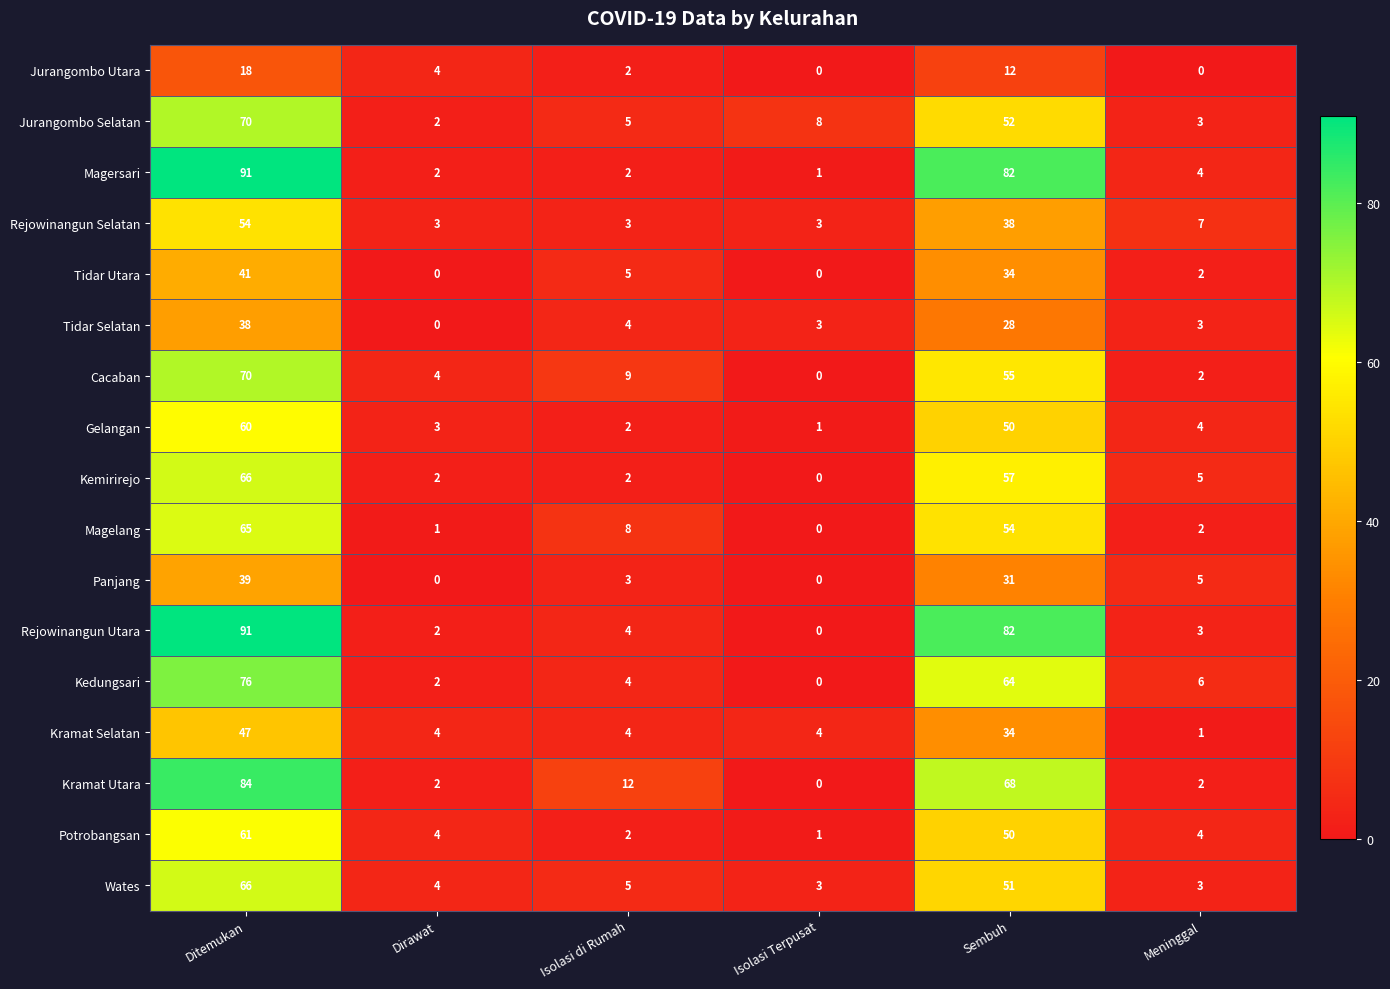

How many series are shown in this chart?

17